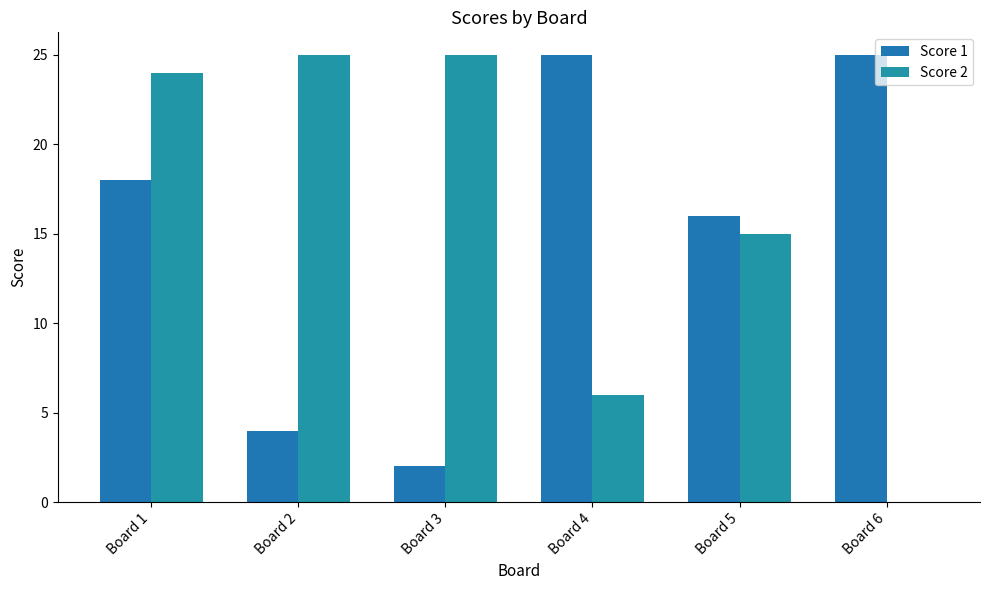

At which label is Score 2 closest to 12?

Board 5